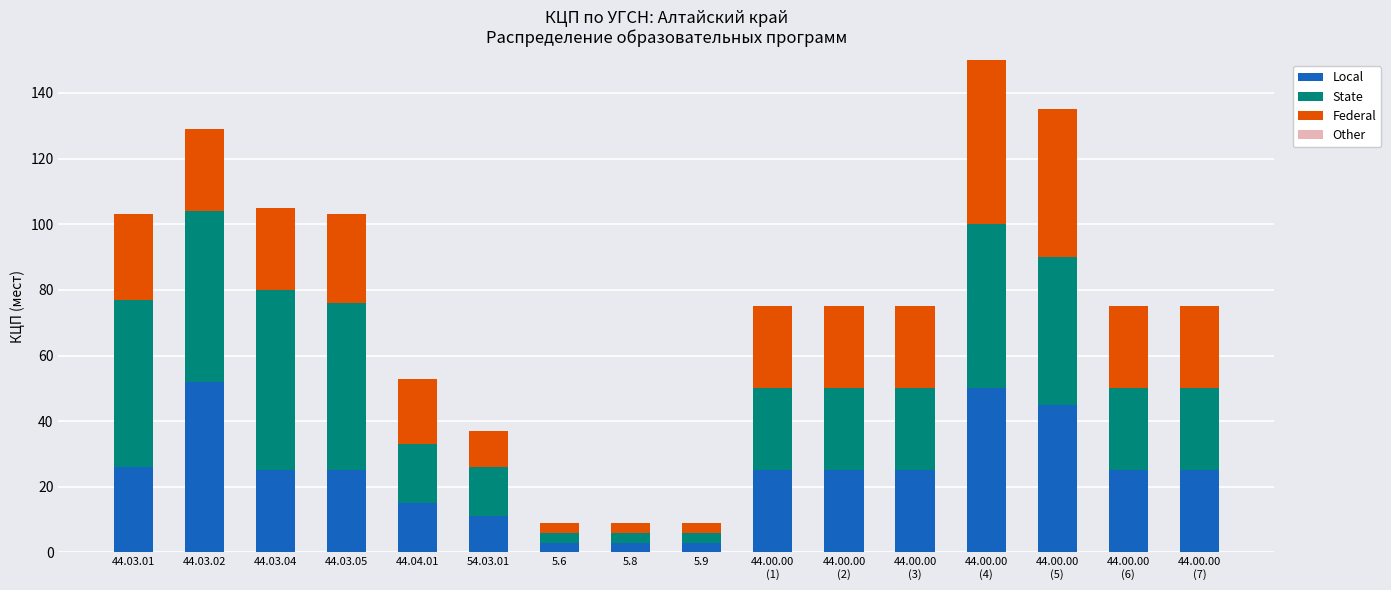

What is the maximum value for Local?

52